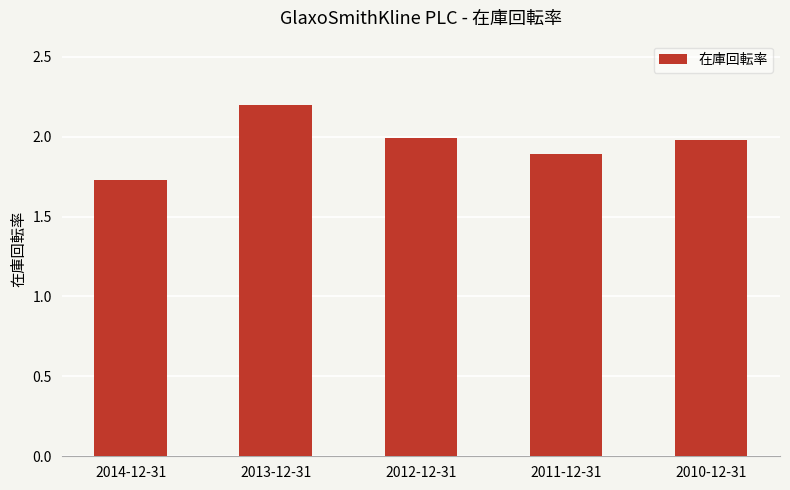

What is the difference between the maximum and minimum values?

0.5